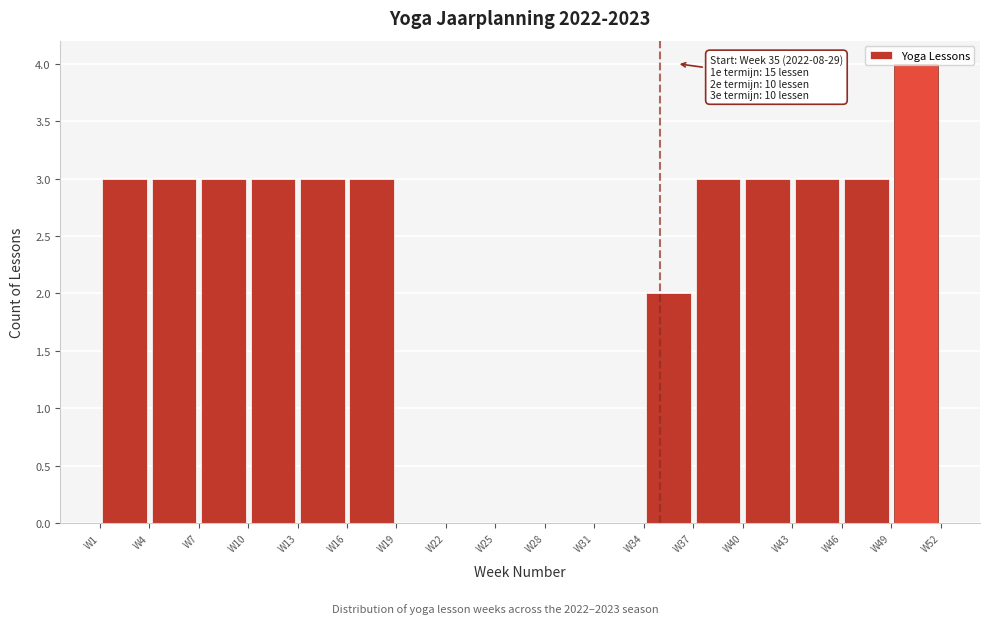

Over which range of the x-axis is the bar tallest?

49 to 52